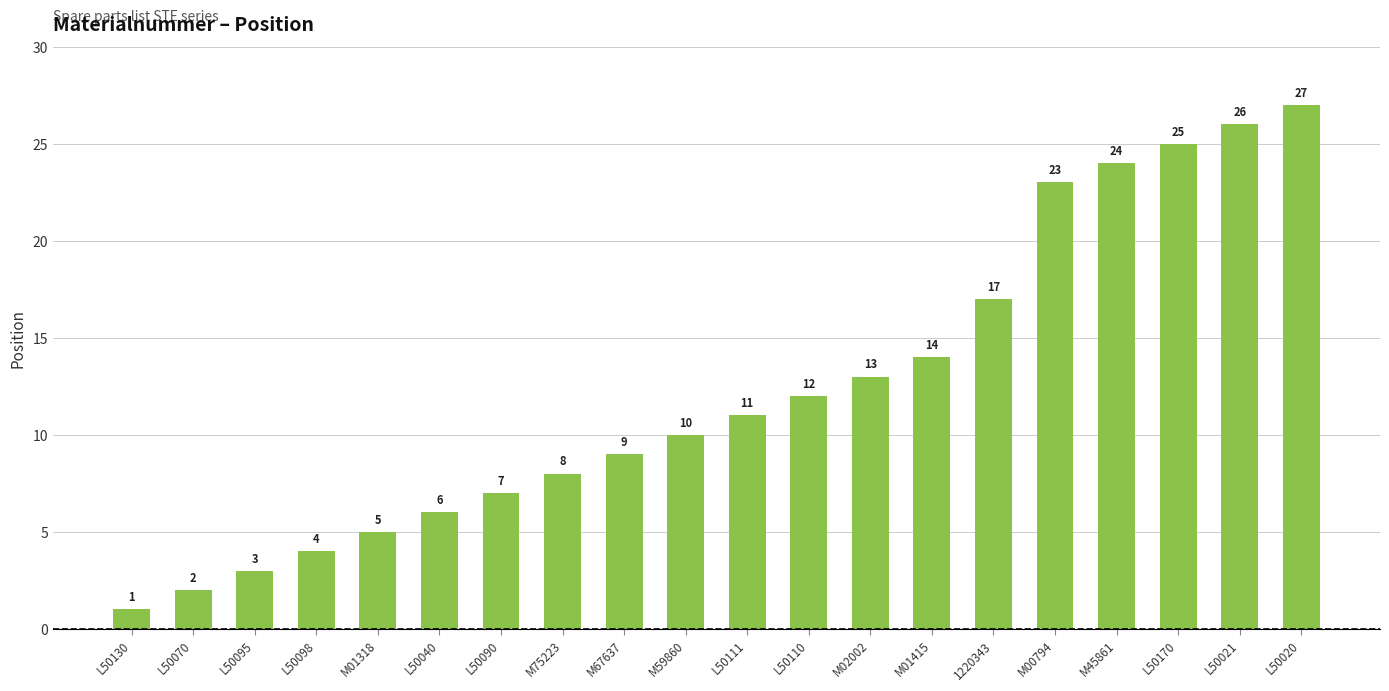

Reading right to left, transcribe all the data shown in this chart.

27	26	25	24	23	17	14	13	12	11	10	9	8	7	6	5	4	3	2	1